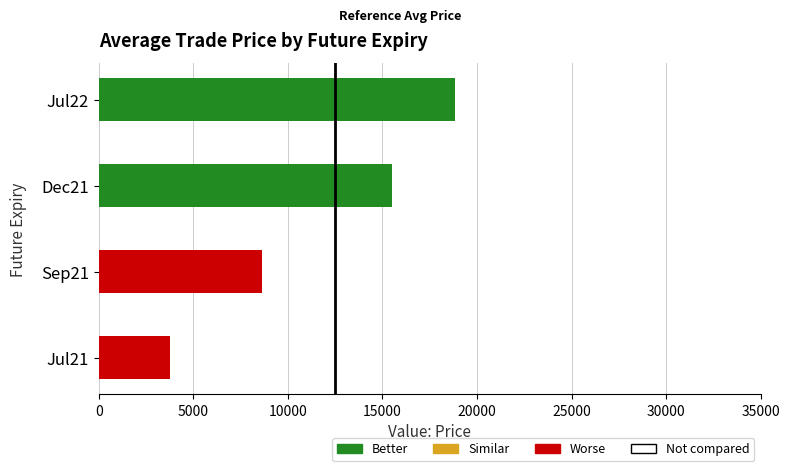

Is it true that the value at Jul21 is 4929.9?

False